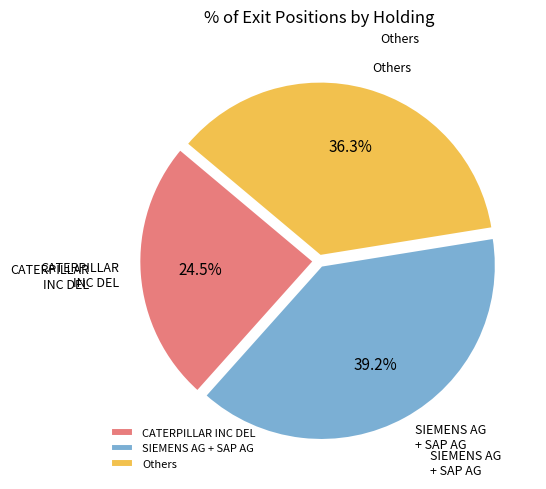

Which slice is the smallest?

CATERPILLAR INC DEL